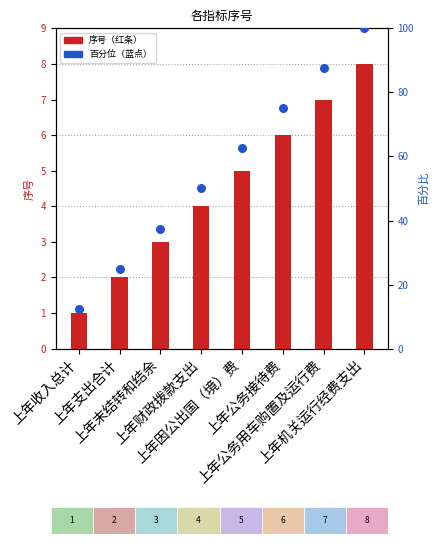

Which series has the widest spread of Y values?

百分位（蓝点）